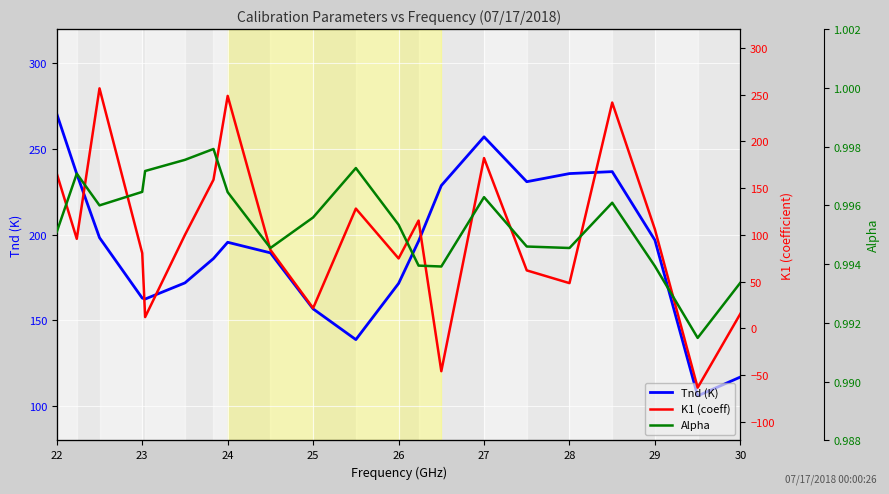

Which series ends up on top after the final intersection of K1 and Alpha?

K1